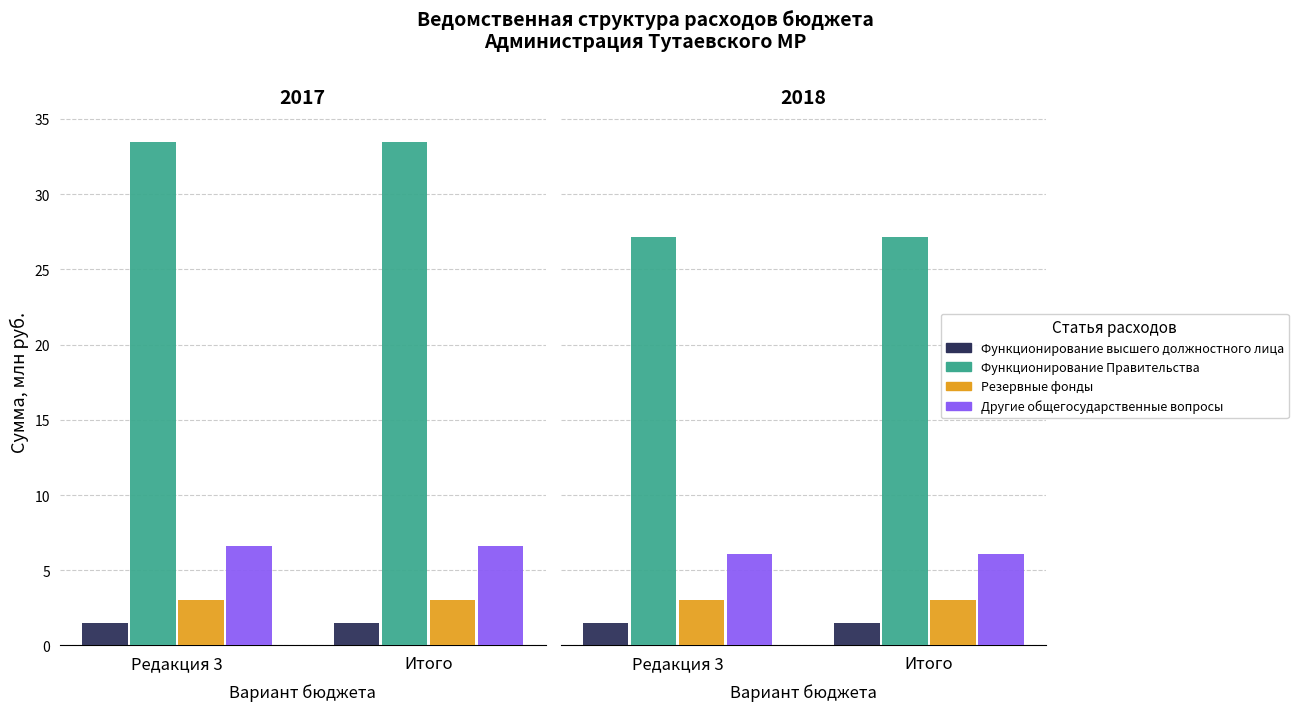

List the series in order of their peak value, highest first.

Функционирование Правительства, Другие общегосударственные вопросы, Резервные фонды, Функционирование высшего должностного лица